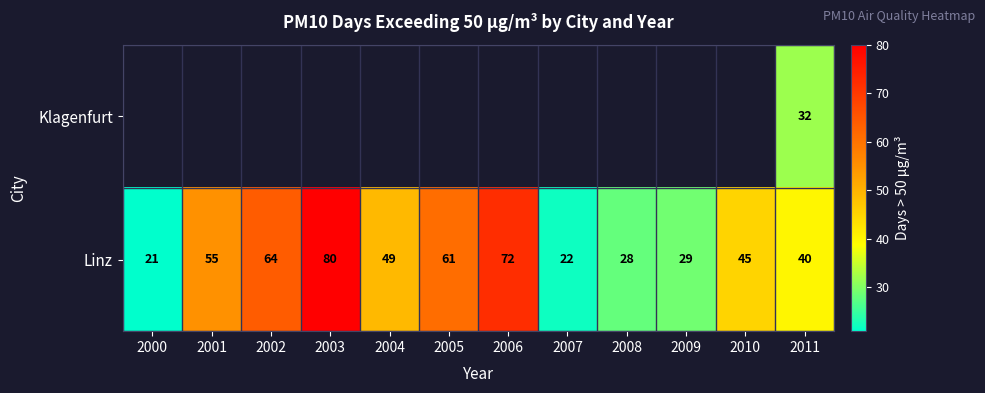

At which category is the sum across all series the highest?

2011